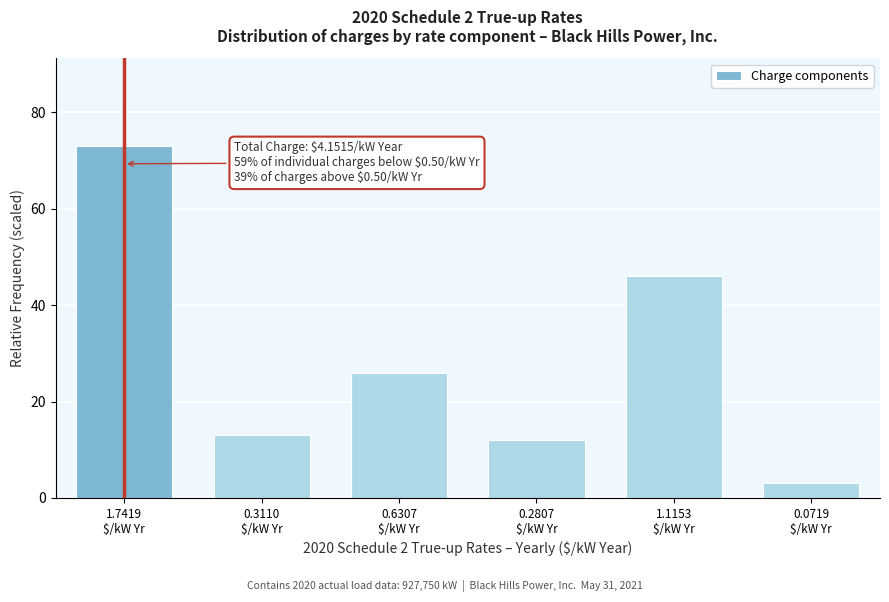

Reading left to right, list all the values displayed in this chart.

73	13	26	12	46	3